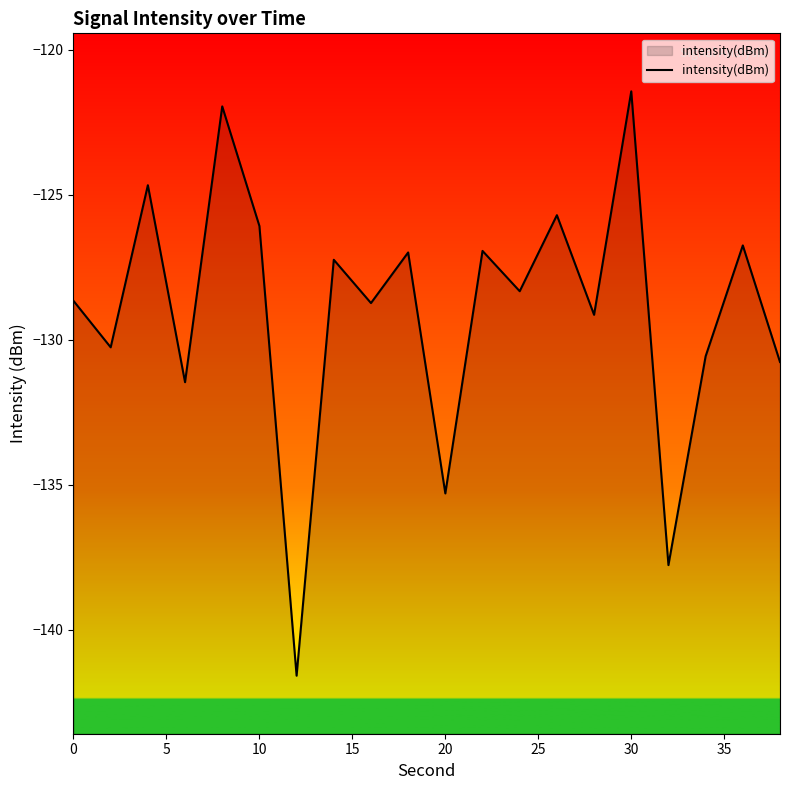

True or false: the data shows -126.1 at 10.

True